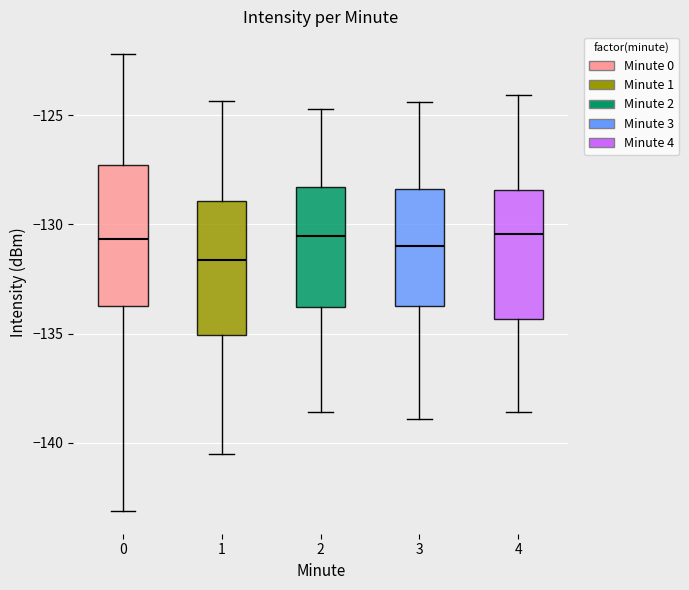

Reading left to right, read every box against the y-axis: the position of its median line, the range the box covers, and the ends of its whiskers. The values are not printed on the chart, so give them approximately, as read against the axis.

0: median -130.5, box -133.5 to -127.5, whiskers -143.0 to -122.0
1: median -131.5, box -135.0 to -129.0, whiskers -140.5 to -124.5
2: median -130.5, box -134.0 to -128.5, whiskers -138.5 to -124.5
3: median -131.0, box -133.5 to -128.5, whiskers -139.0 to -124.5
4: median -130.5, box -134.5 to -128.5, whiskers -138.5 to -124.0